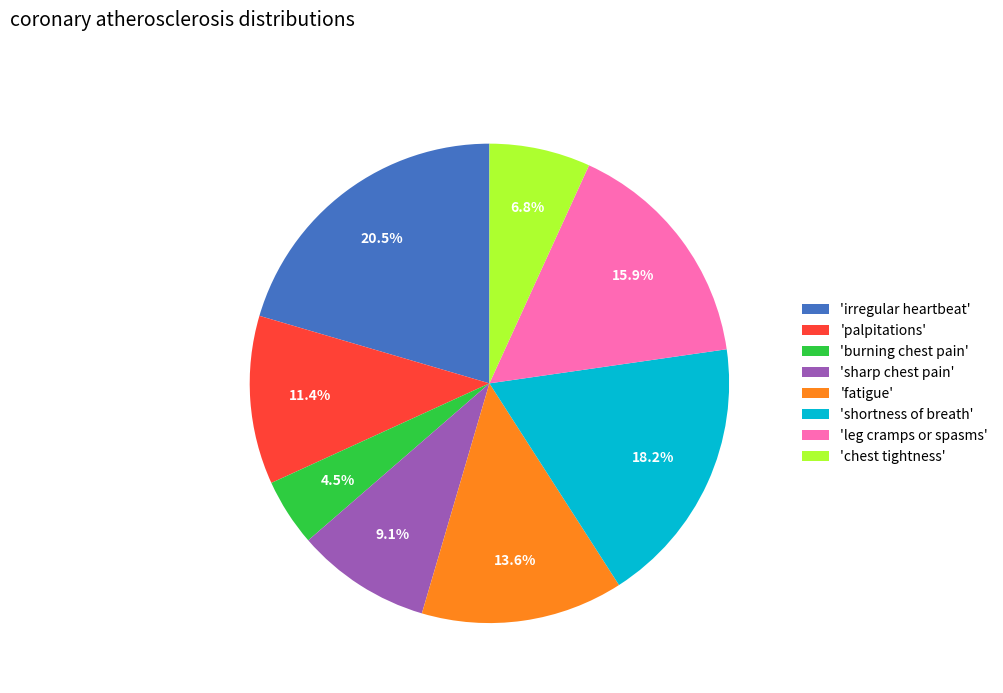

Is there any slice that represents more than half of the pie?

No